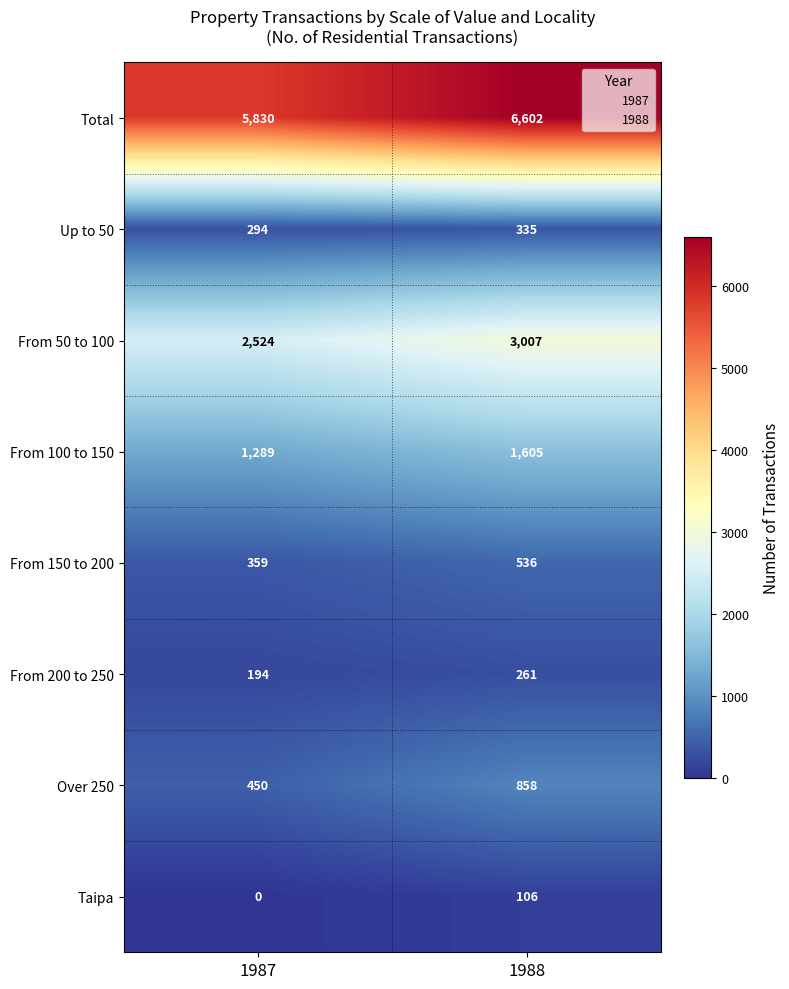

At 1987, list the series in order from largest to smallest.

Total, From 50 to 100, From 100 to 150, Over 250, From 150 to 200, Up to 50, From 200 to 250, Taipa